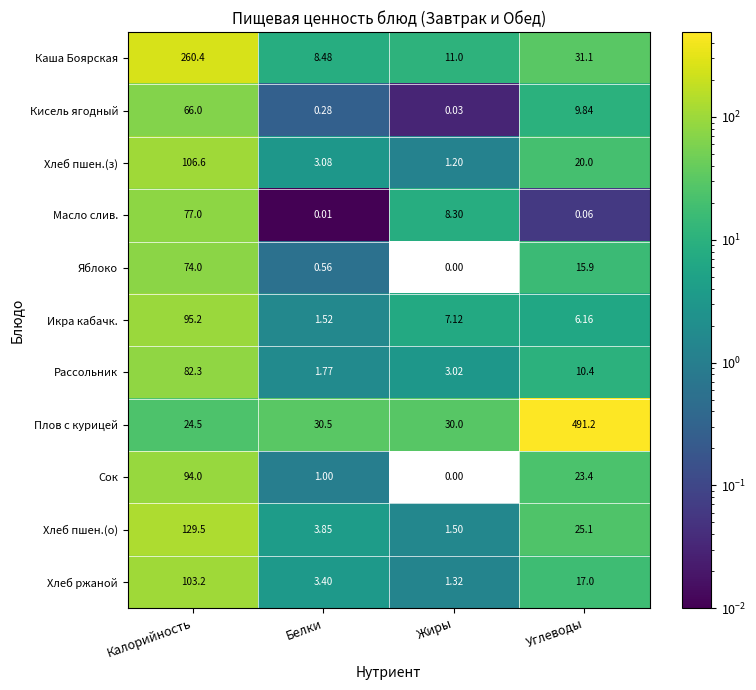

List the series in order of their peak value, highest first.

Плов с курицей, Каша Боярская, Хлеб пшен.(о), Хлеб пшен.(з), Хлеб ржаной, Икра кабачк., Сок, Рассольник, Масло слив., Яблоко, Кисель ягодный